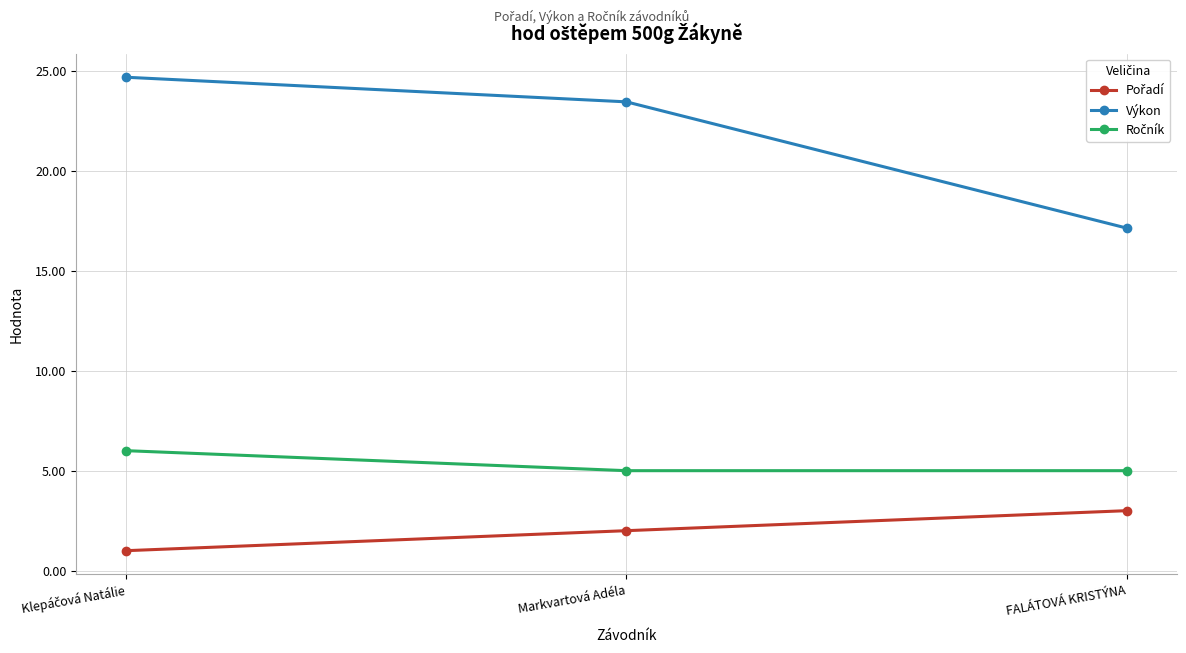

Which series has the largest range (max minus min)?

Výkon